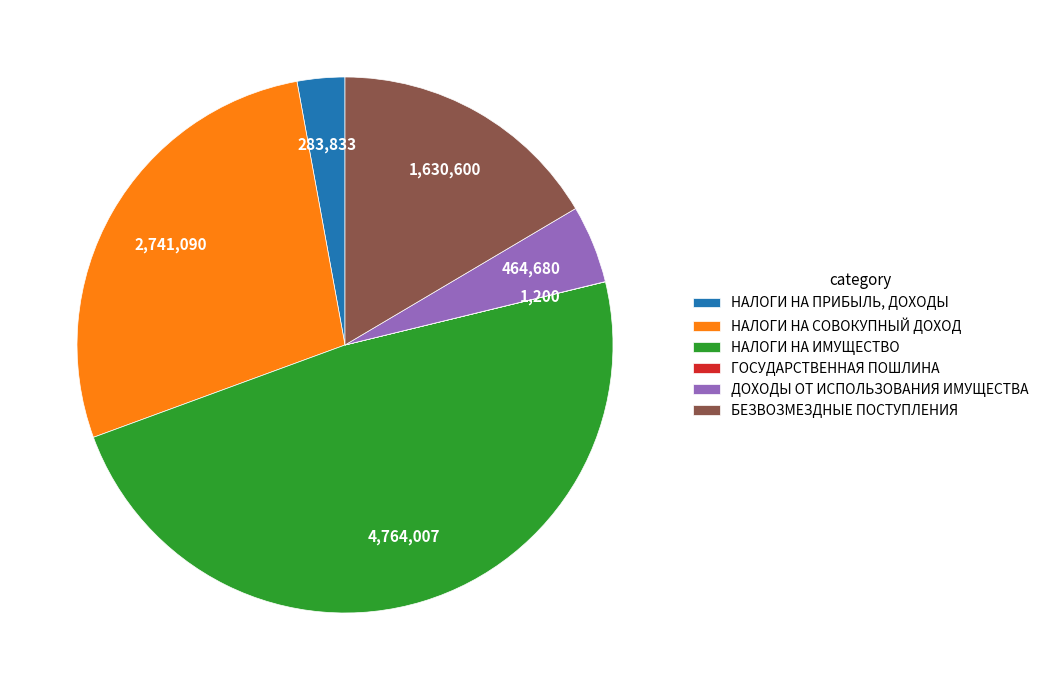

The НАЛОГИ НА ИМУЩЕСТВО slice represents 48% of the pie. True or false?

True